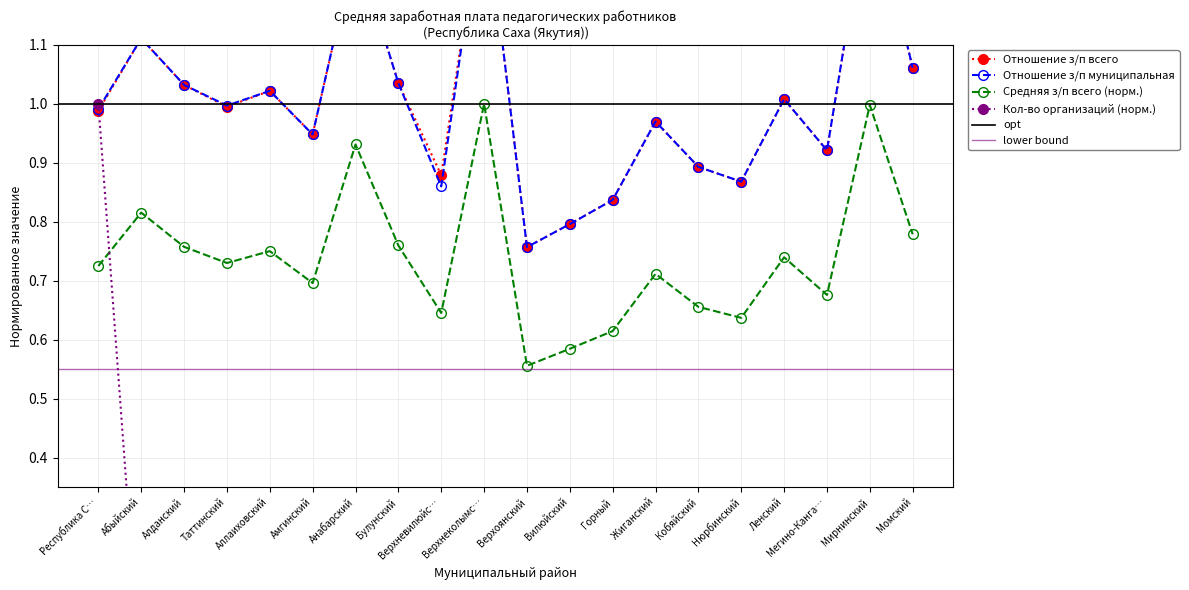

Which series has the largest range (max minus min)?

Кол-во организаций всего